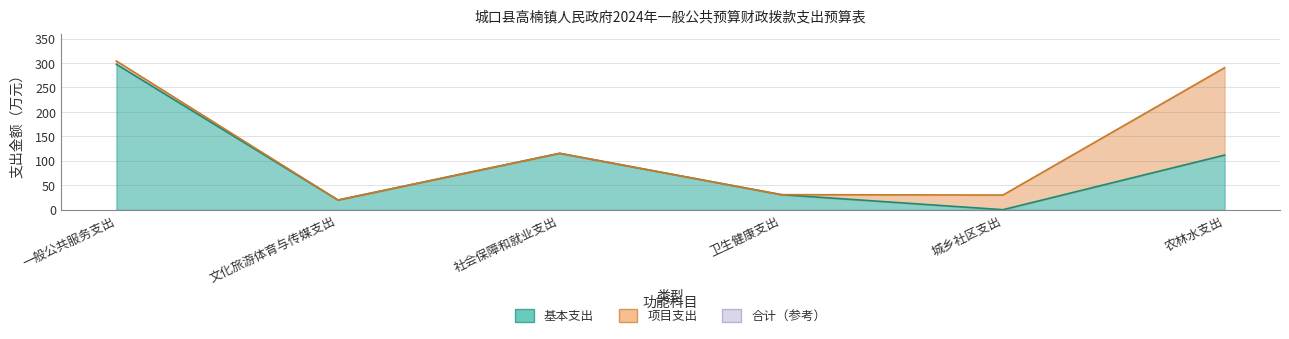

What is the sum of all values?

575.0